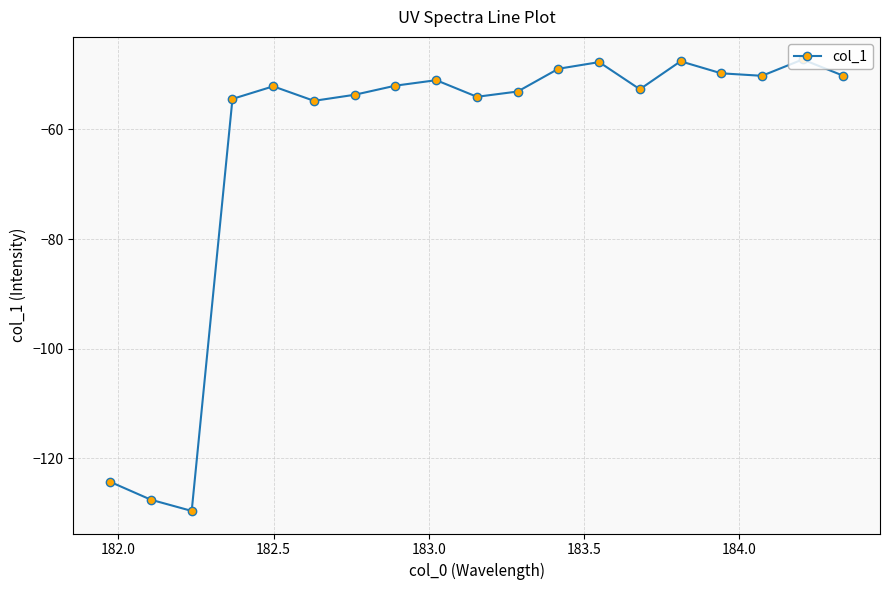

How many points are lower than both their immediate neighbors (excluding endpoints)?

5